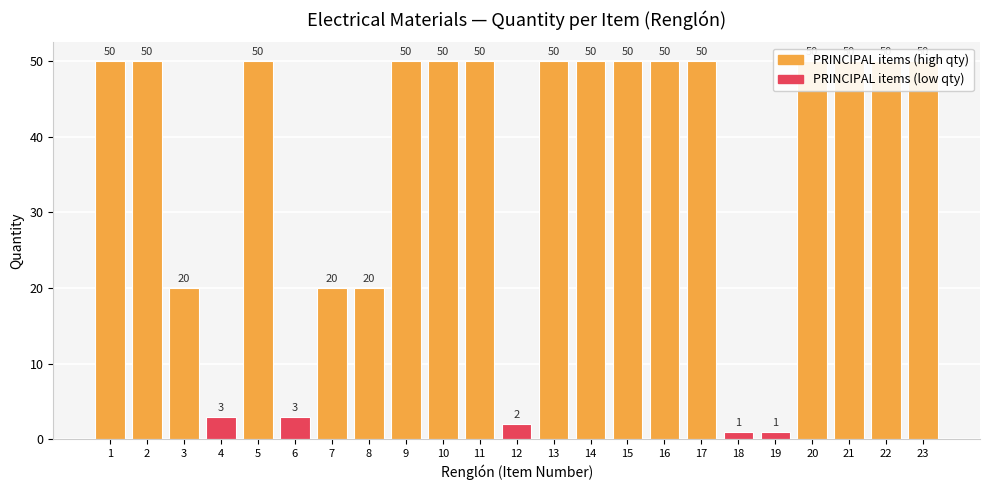

Approximately how many times larger is the value at 2 compared to 5?

1.0